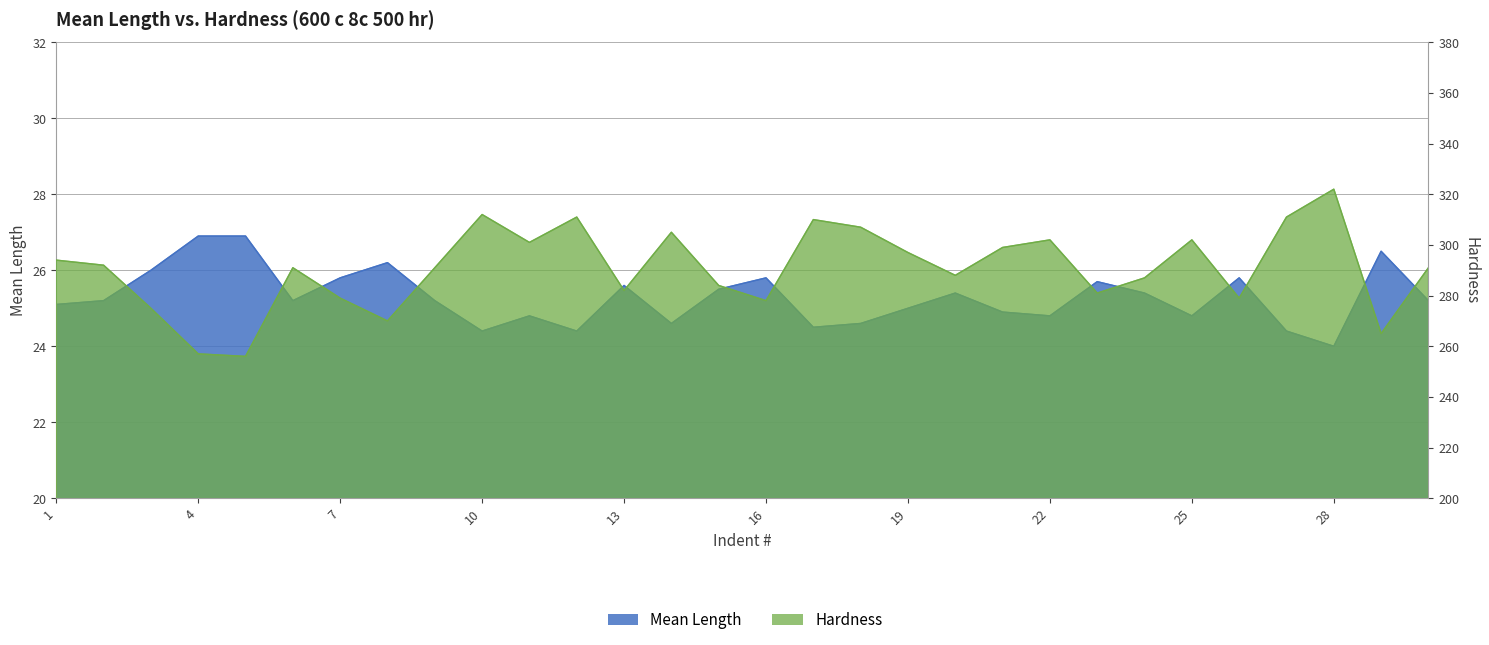

What is the difference between the Hardness values at 22 and 5?

46.0